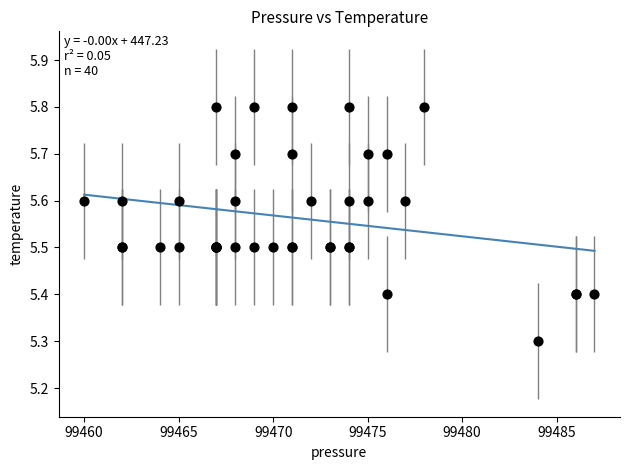

What Y value in the scatter plot is closest to 5?

5.3